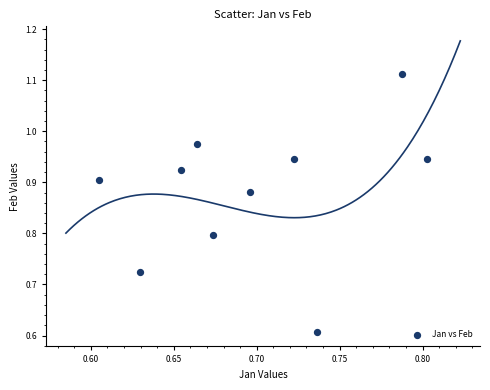

What is the range of Y values (max minus min)?

0.5